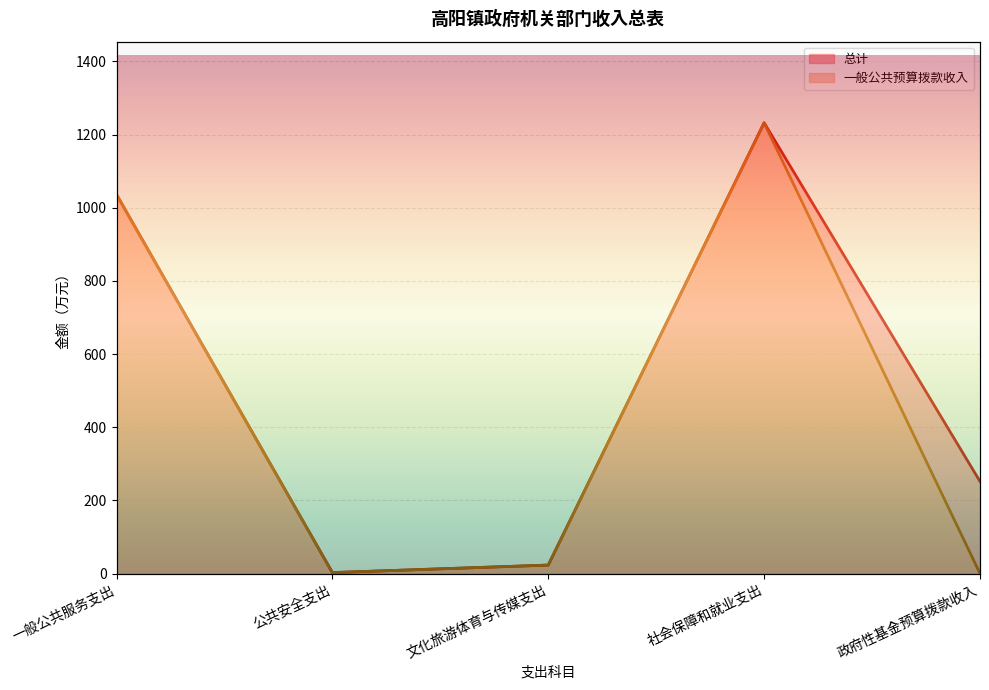

True or false: 一般公共预算拨款收入 and 总计 cross at least once.

False